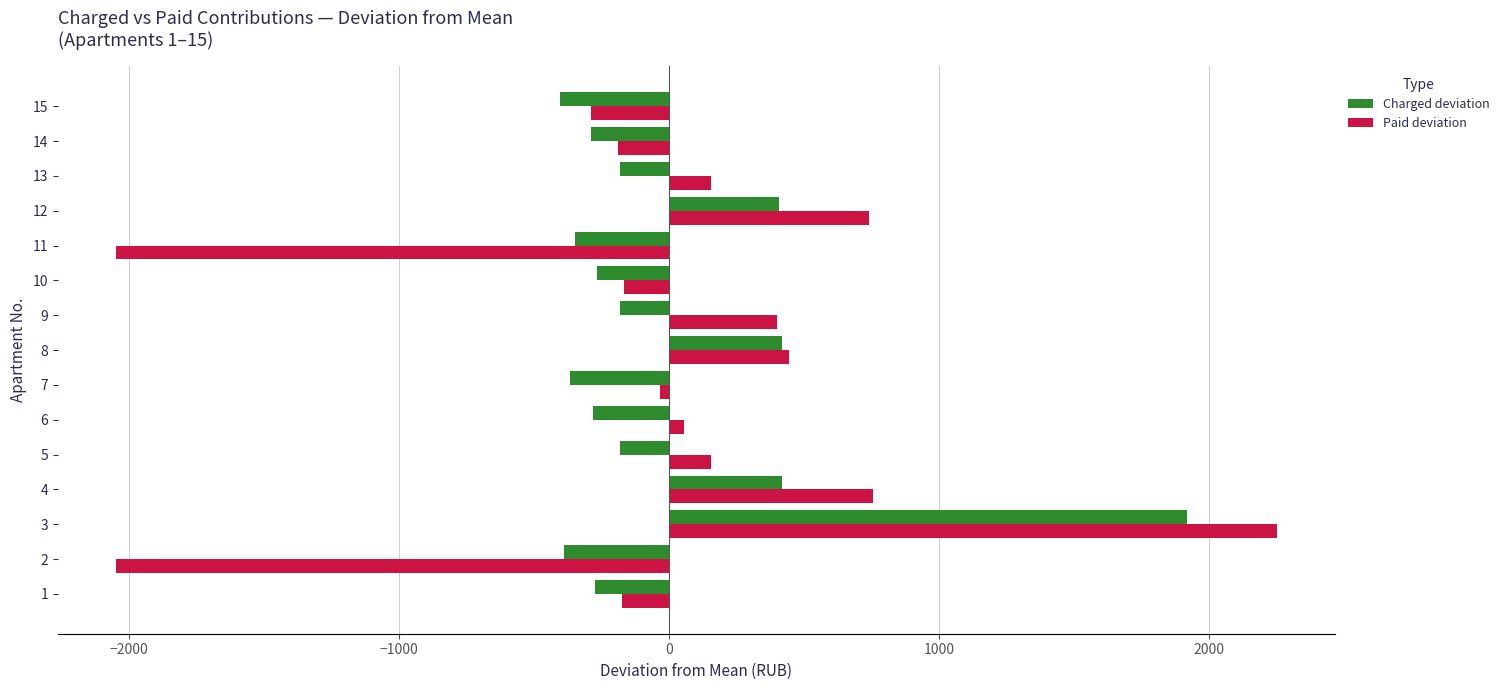

What is the difference between the second highest and minimum values in the Charged deviation series?

825.2